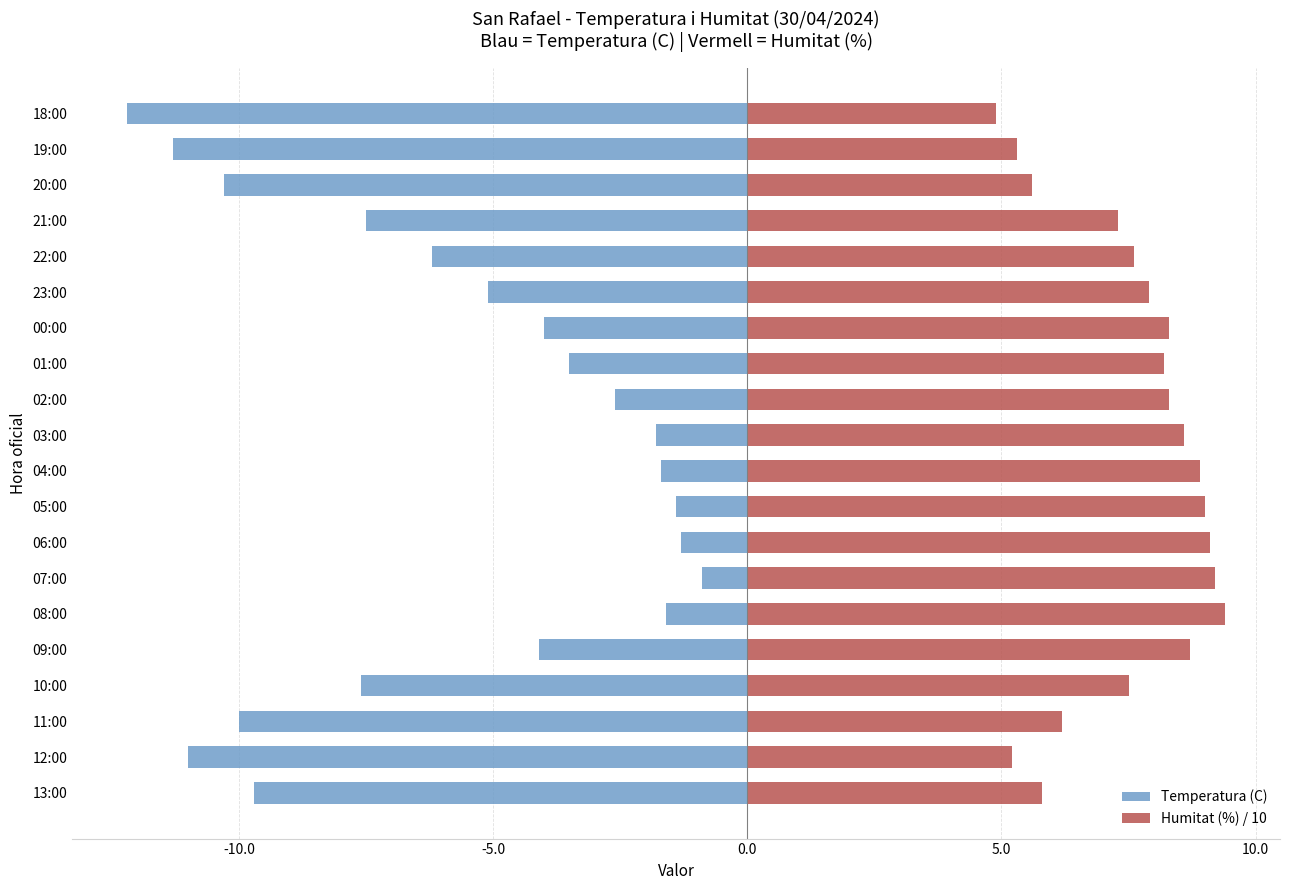

What are all the series names shown in the legend?

Temperatura (C), Humitat (%) / 10